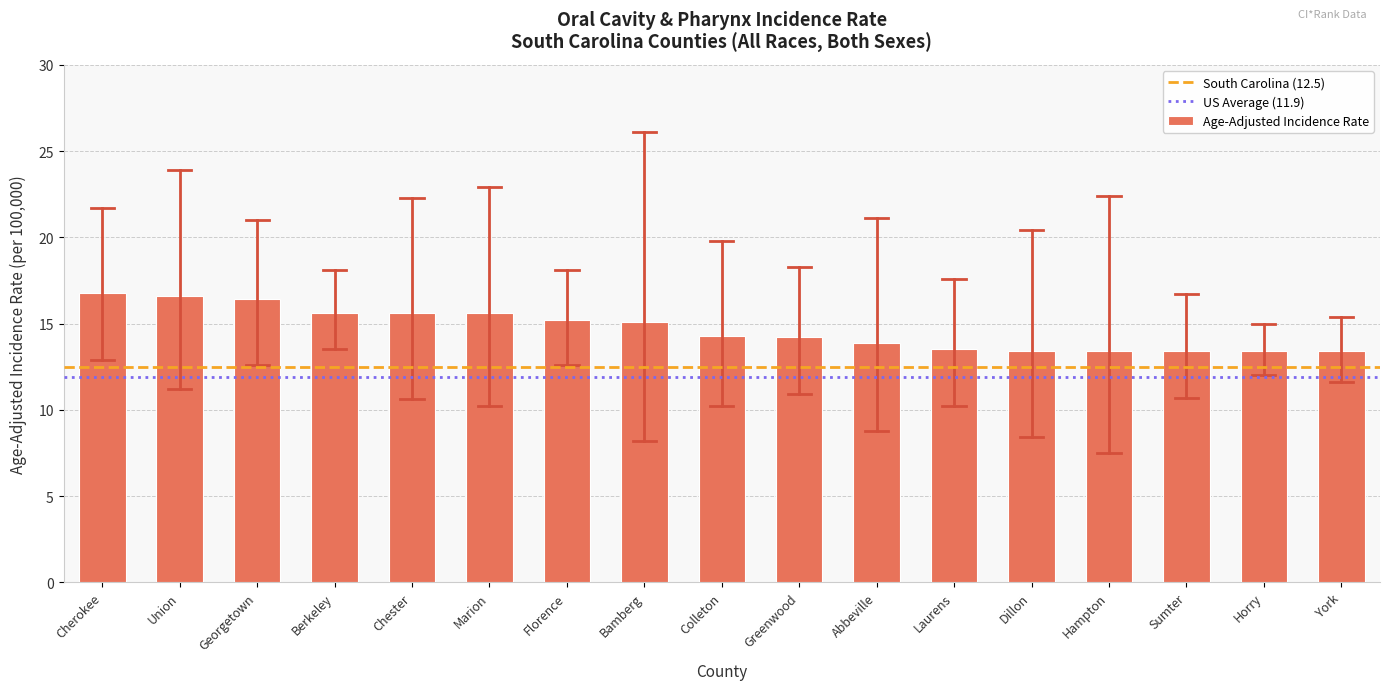

The chart shows a value of 21.4 at Berkeley. True or false?

False